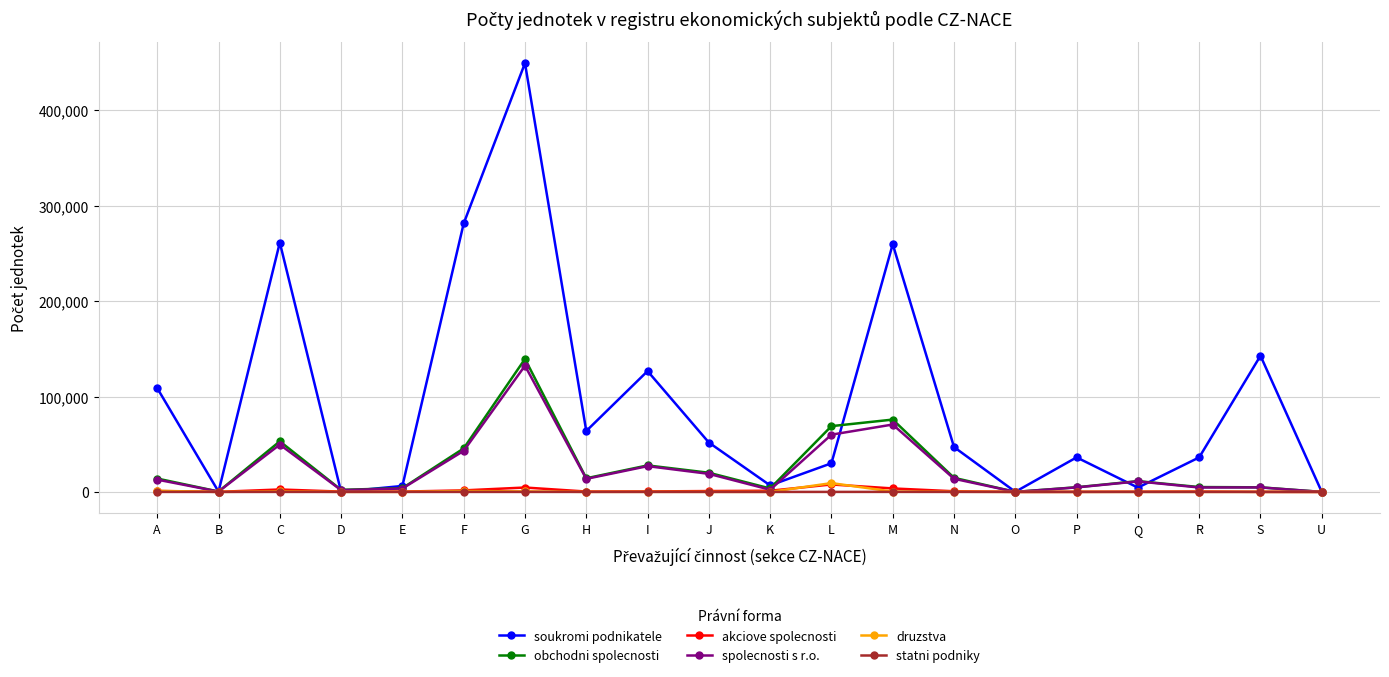

What is the label of the 8th point from the left?

H